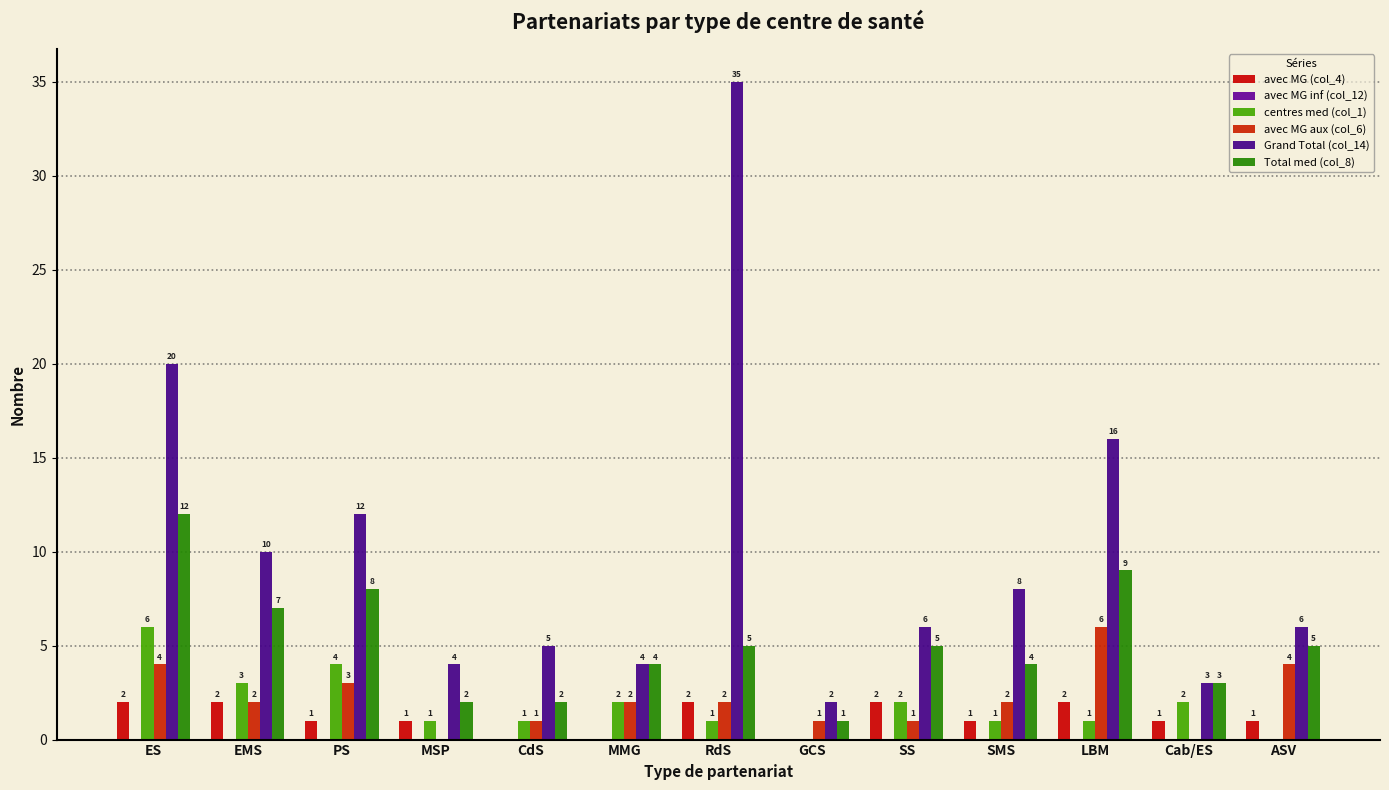

How many categories are shown in the chart?

13